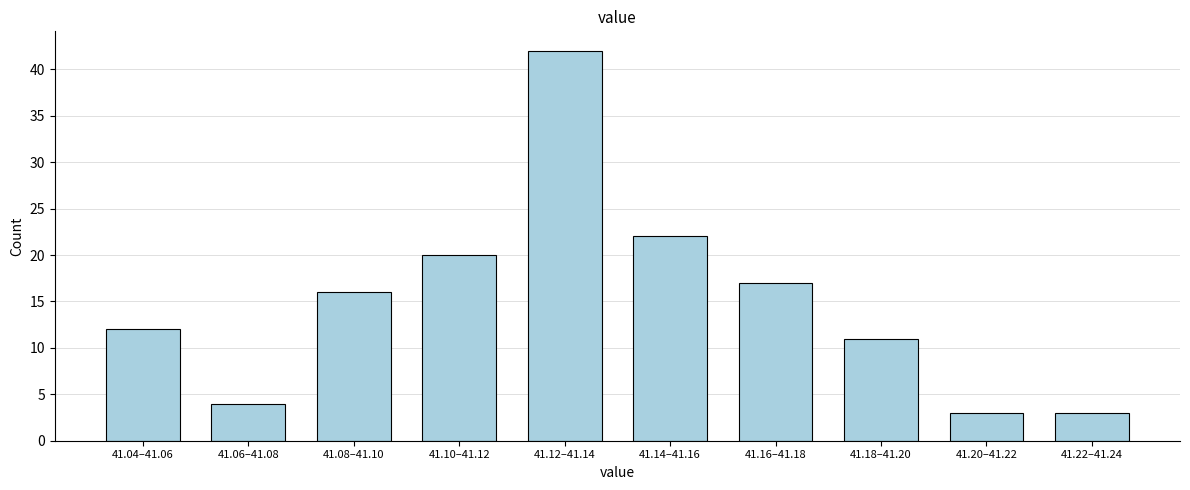

Reading right to left, list all the values displayed in this chart.

41.22–41.24=3	41.20–41.22=3	41.18–41.20=11	41.16–41.18=17	41.14–41.16=22	41.12–41.14=42	41.10–41.12=20	41.08–41.10=16	41.06–41.08=4	41.04–41.06=12